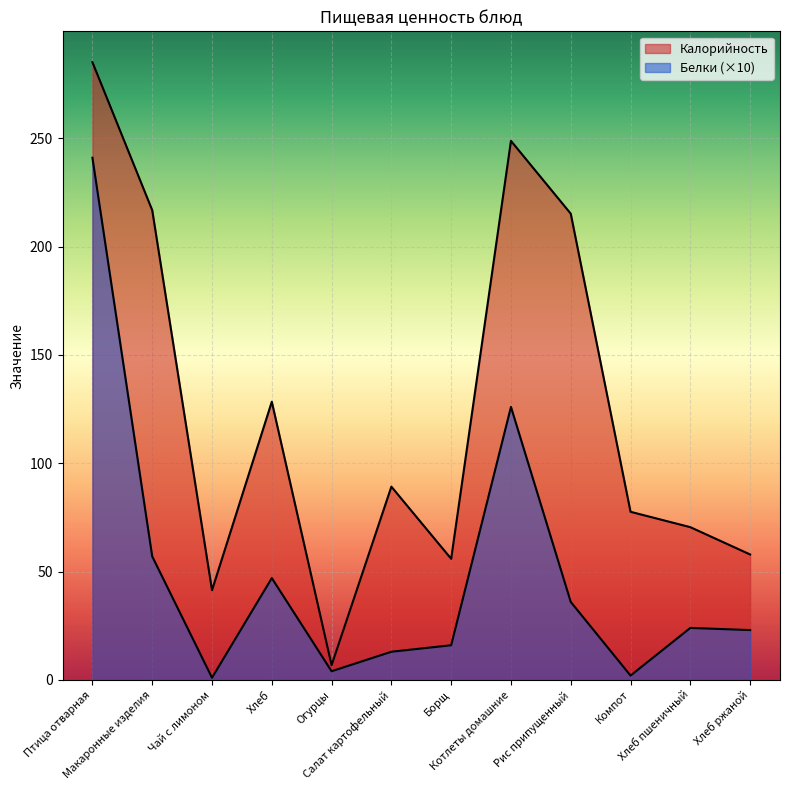

Which series has the widest spread of values?

Калорийность